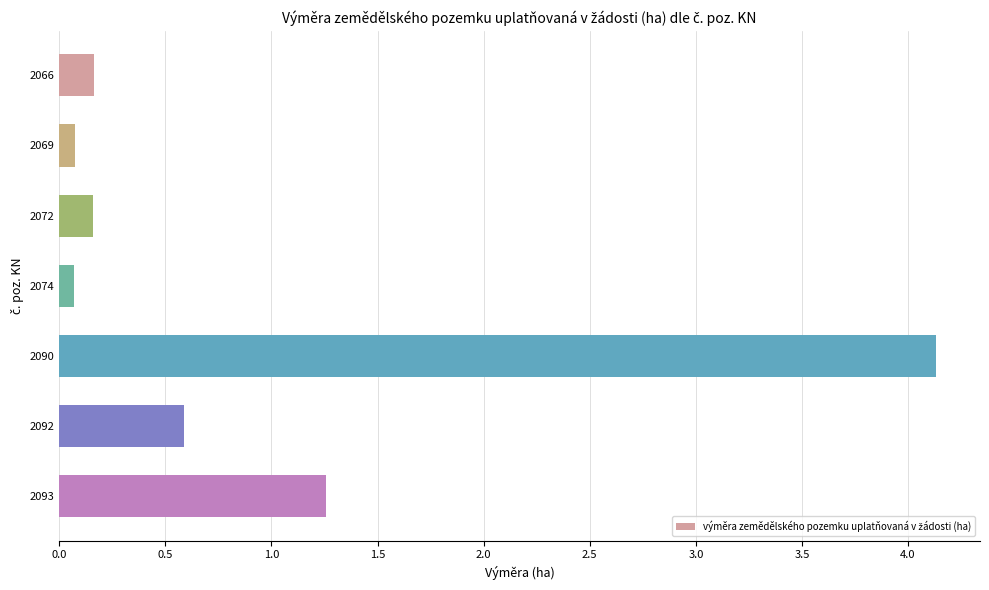

The value at 2093 is 0.4. True or false?

False